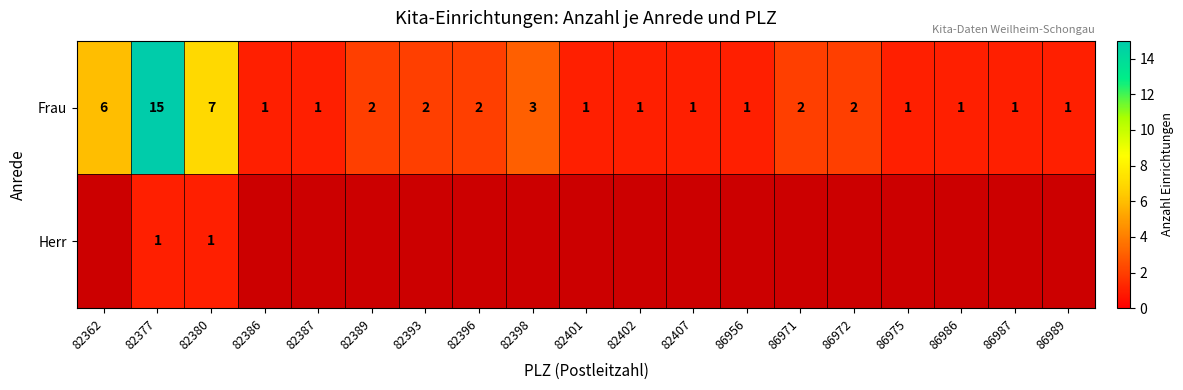

What is the smallest value displayed?

1.0